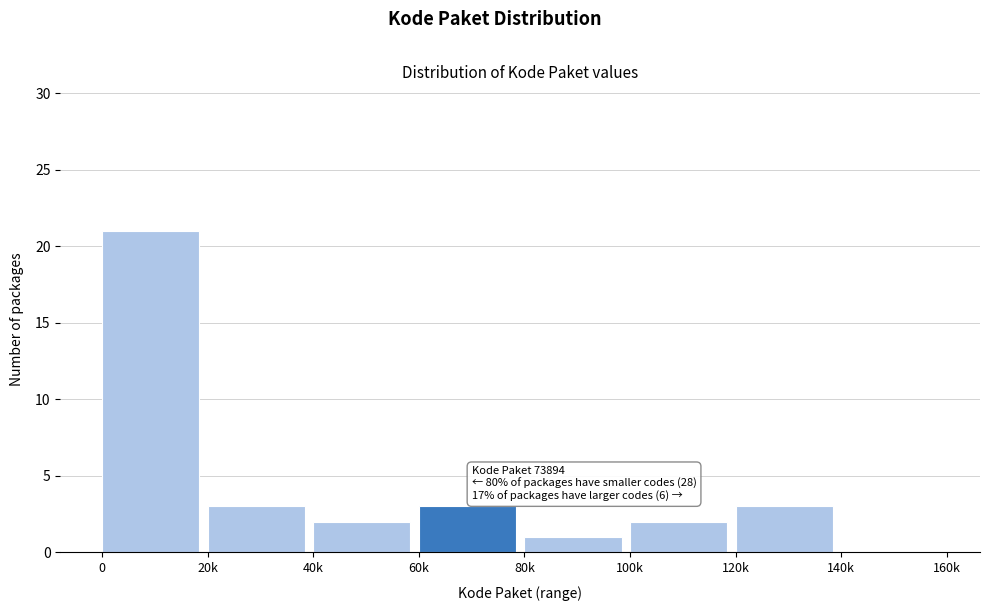

Reading right to left, transcribe all the data shown in this chart.

140k=0	120k=3	100k=2	80k=1	60k=3	40k=2	20k=3	0=21